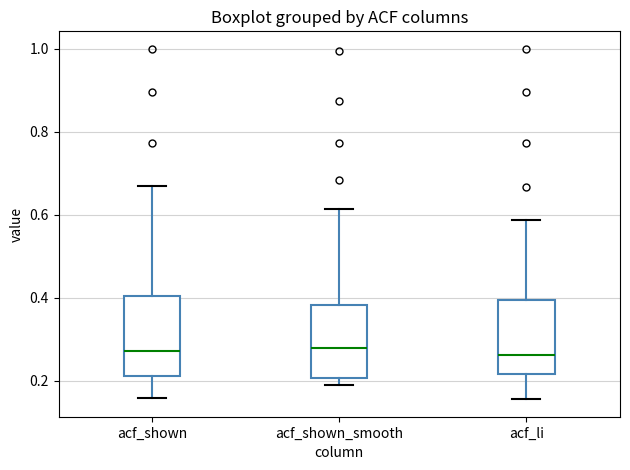

Reading left to right, read every box against the y-axis: the position of its median line, the range the box covers, and the ends of its whiskers. The values are not printed on the chart, so give them approximately, as read against the axis.

acf_shown: median 0.28, box 0.22 to 0.40, whiskers 0.16 to 0.66
acf_shown_smooth: median 0.28, box 0.20 to 0.38, whiskers 0.20 (just below the box's lower edge) to 0.62
acf_li: median 0.26, box 0.22 to 0.40, whiskers 0.16 to 0.58